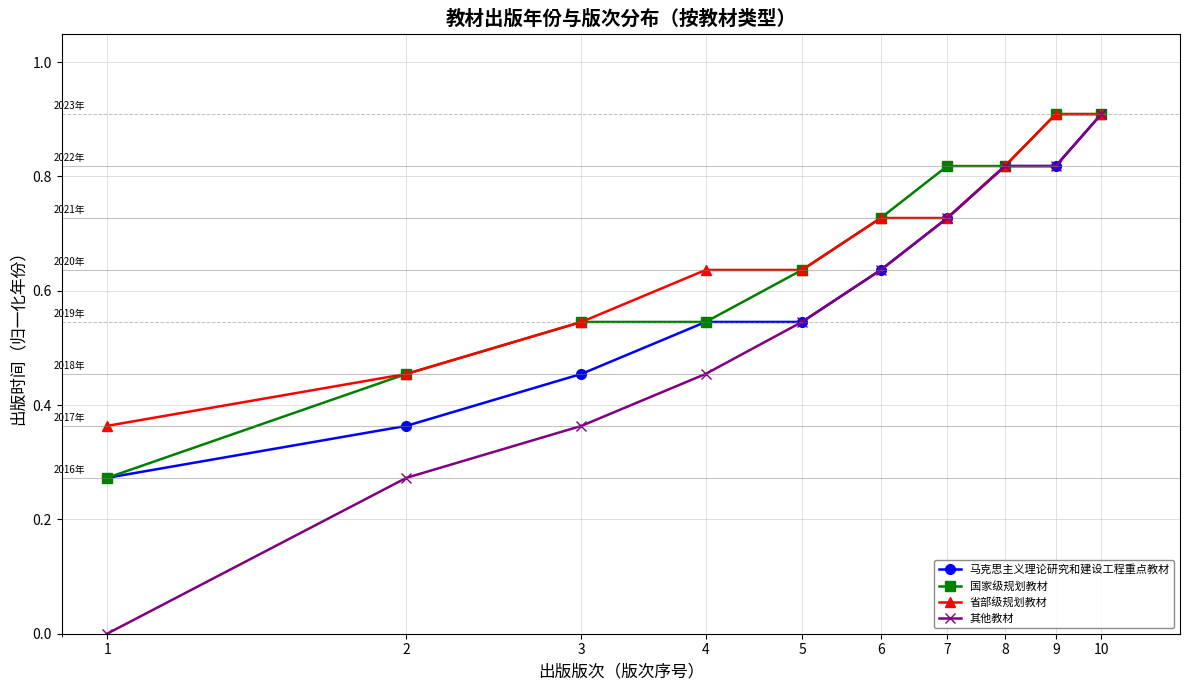

Does the chart display data point markers on the line(s)?

Yes